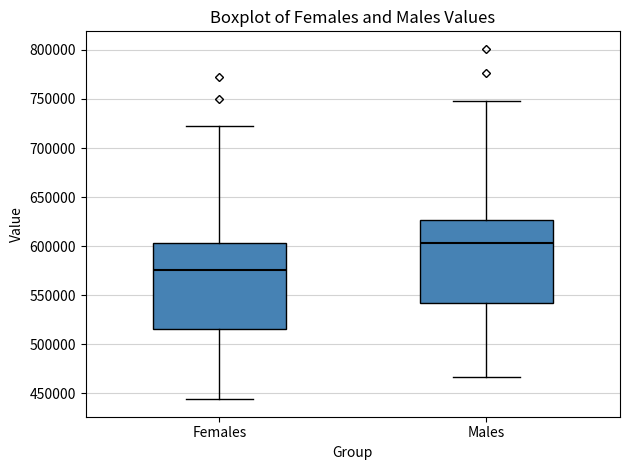

Where does the median line of the box for Males sit on the y-axis? The values are not printed on the chart, so give them approximately, as read against the axis.

605000